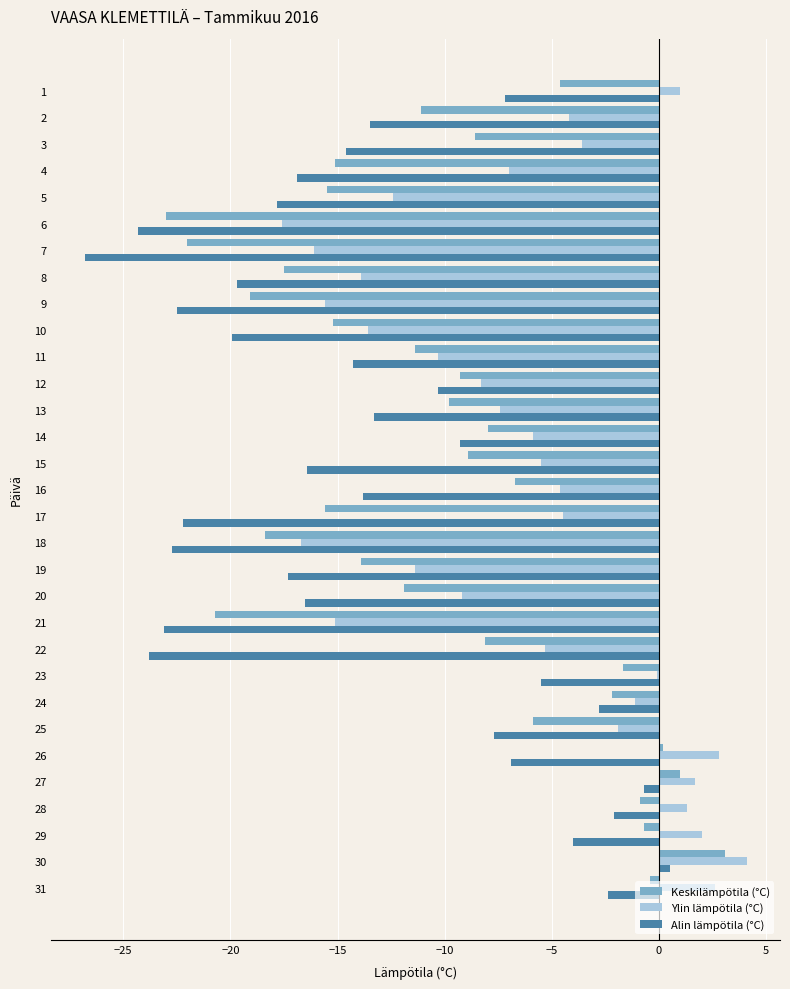

At which category is the sum across all series the highest?

30